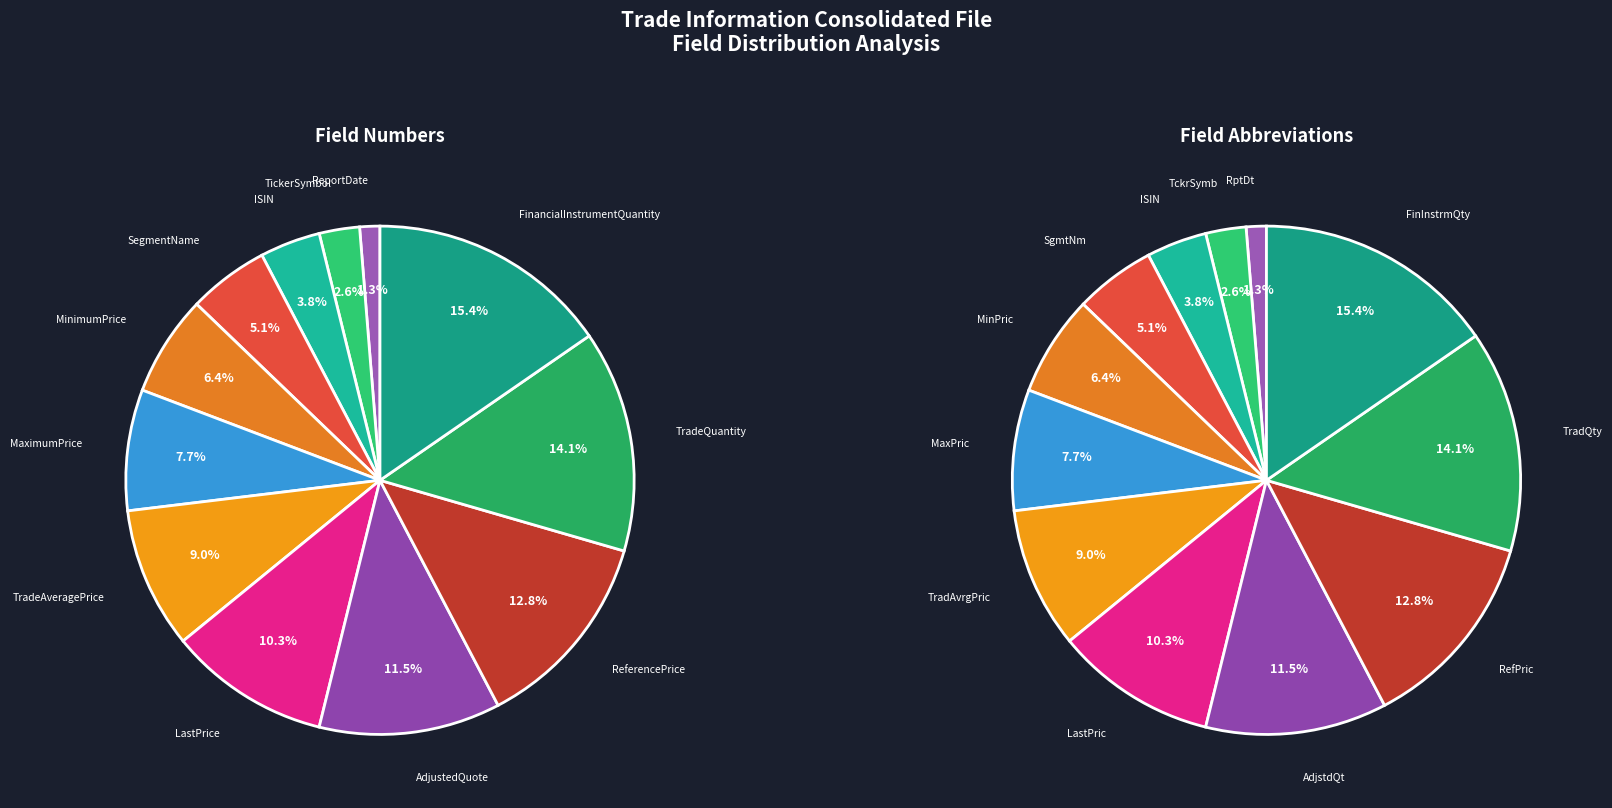

Is it true that SegmentName is 5% of the pie?

True